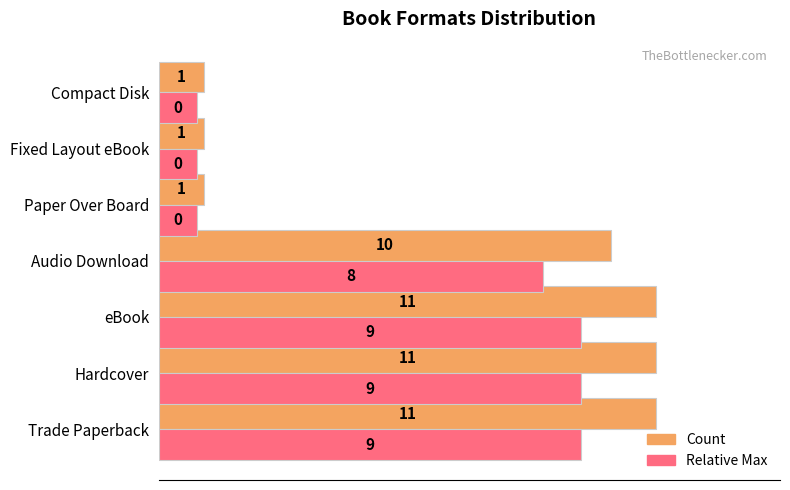

How many Count values are between 1 and 11?

7